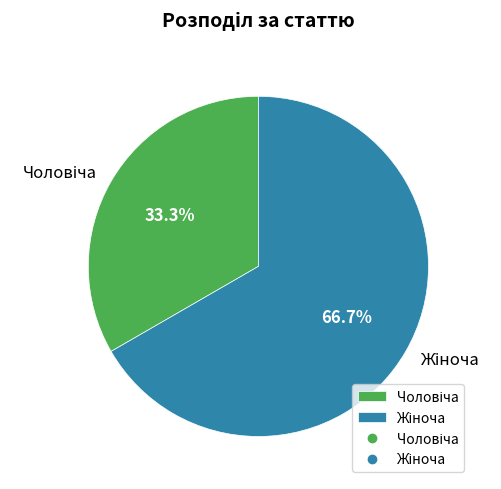

How many segments does this pie chart have?

2